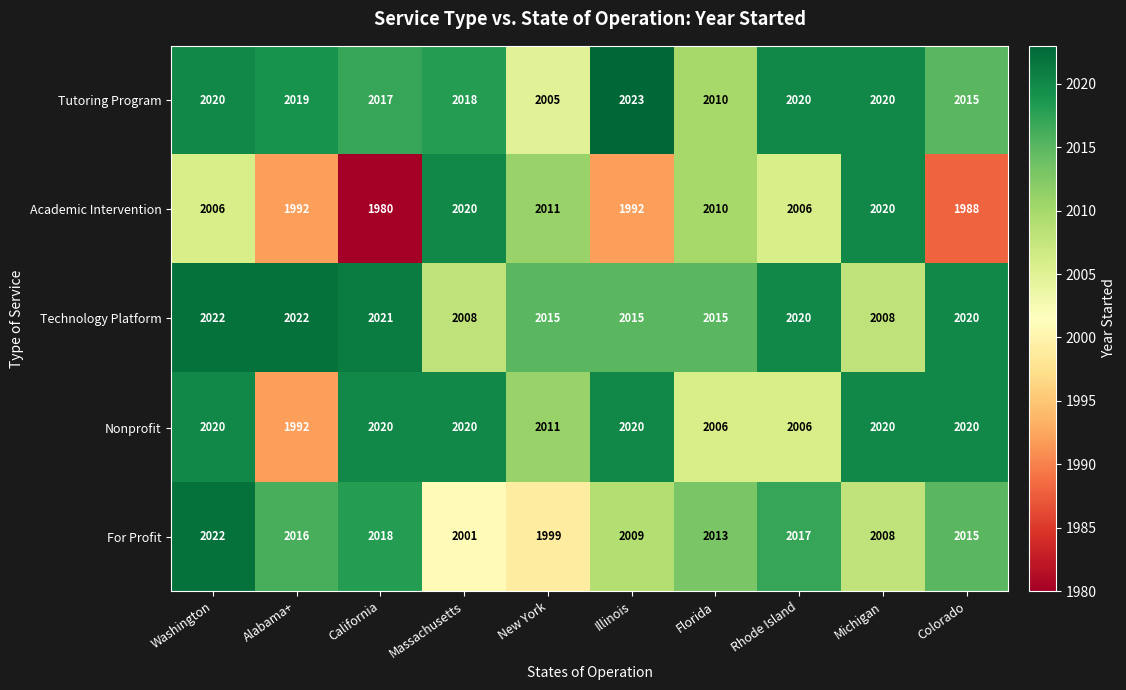

List the labels in order of For Profit value, smallest first.

New York, Massachusetts, Michigan, Illinois, Florida, Colorado, Alabama+, Rhode Island, California, Washington